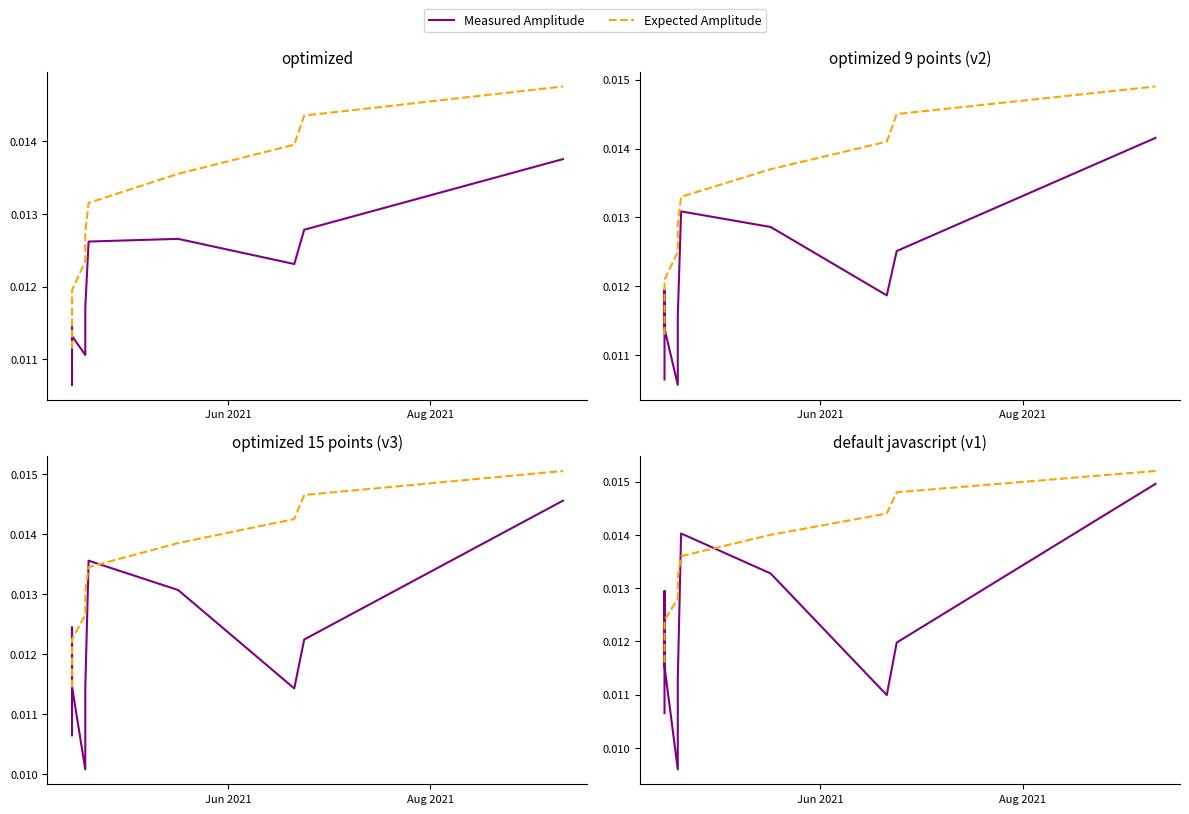

Is the value of Expected Amplitude at Jun 2021 greater than the value of Measured Amplitude at 6?

No